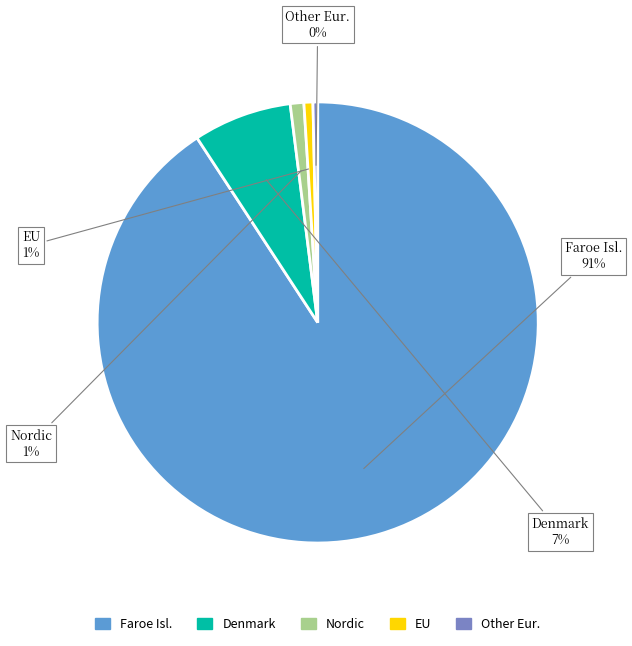

Is there any slice that represents more than half of the pie?

Yes